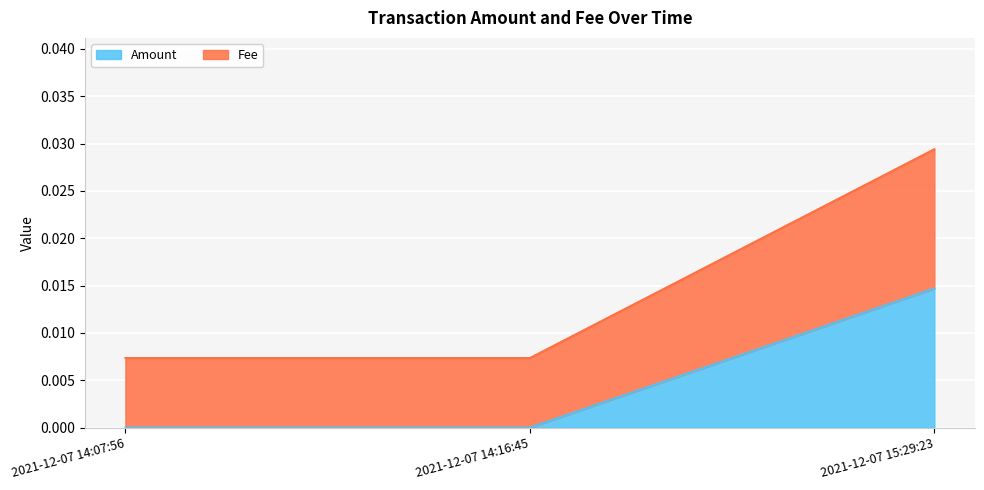

At which category is the sum across all series the highest?

2021-12-07 15:29:23